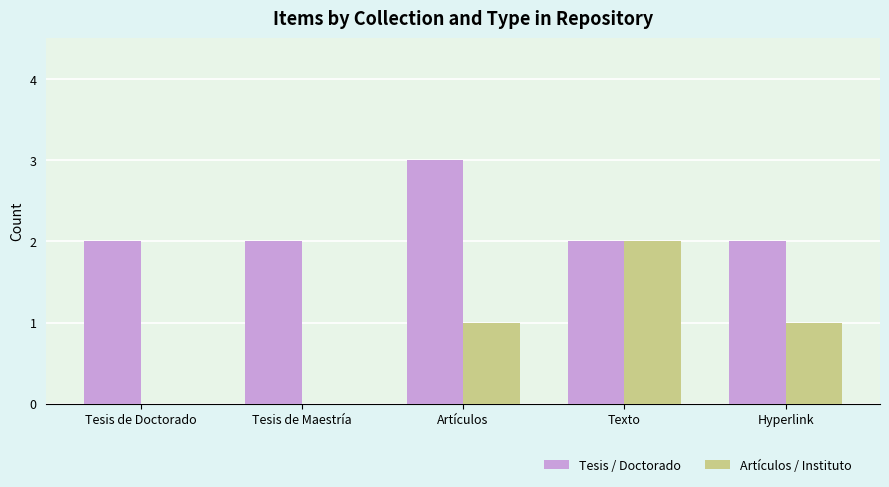

True or false: Tesis / Doctorado has a value of 3 at Tesis de Doctorado.

False